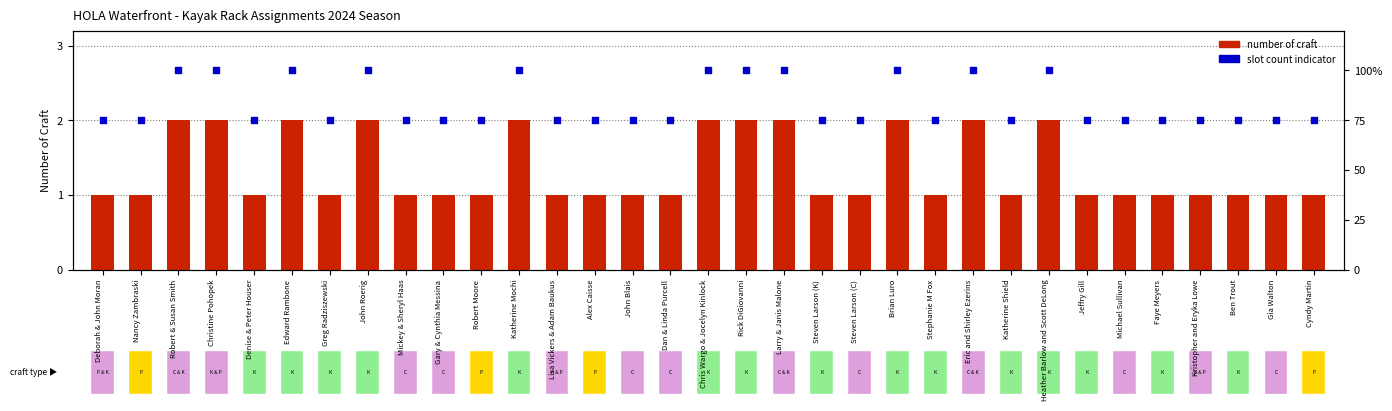

Which series reaches the maximum Y coordinate?

craft count indicator